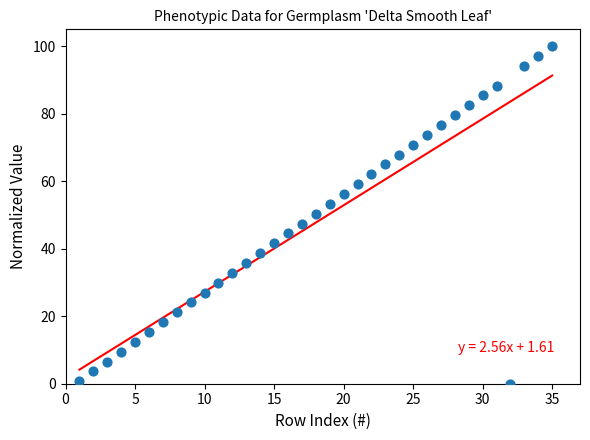

What is the range of X values (max minus min)?

34.0